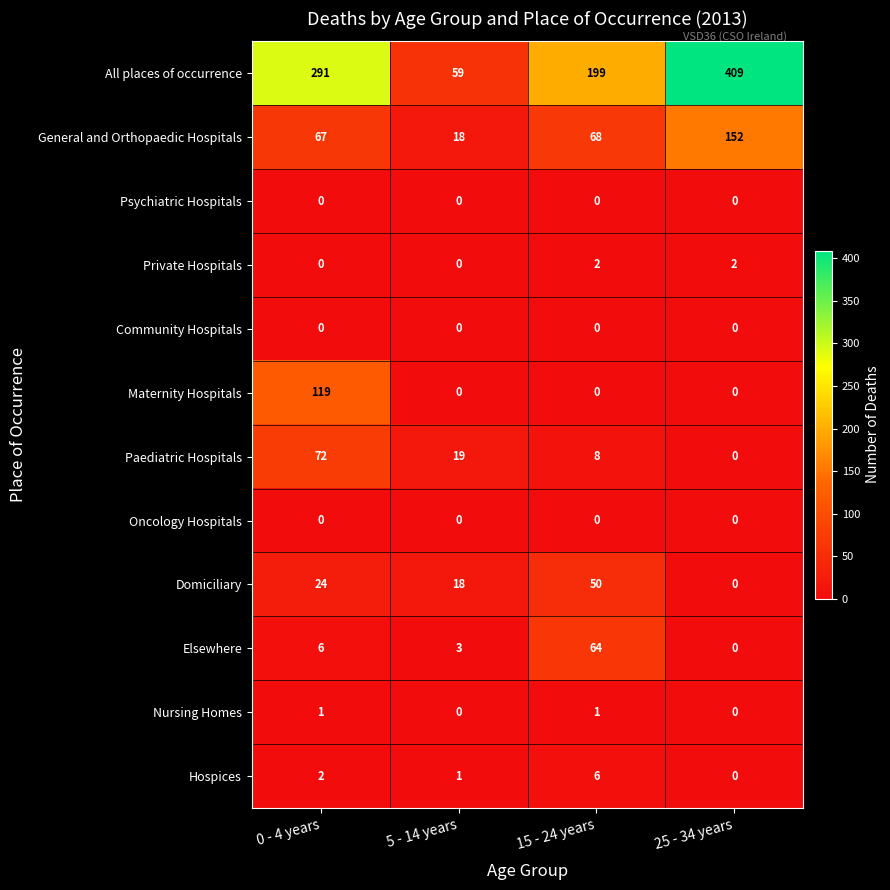

Count the number of data series in this chart.

12